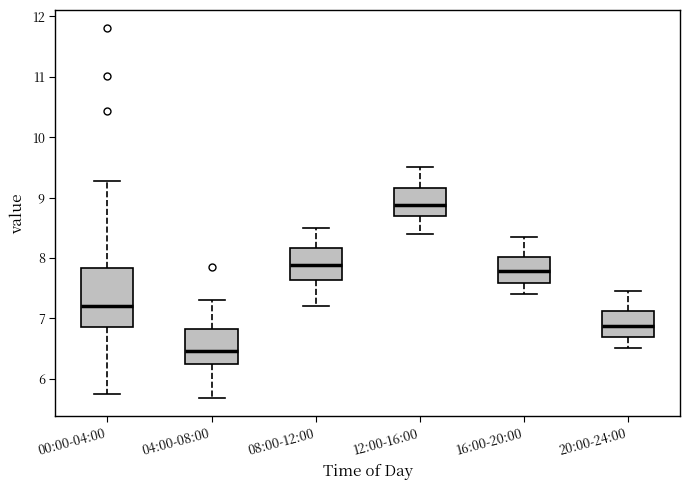

Which box has the lowest median line?

04:00-08:00